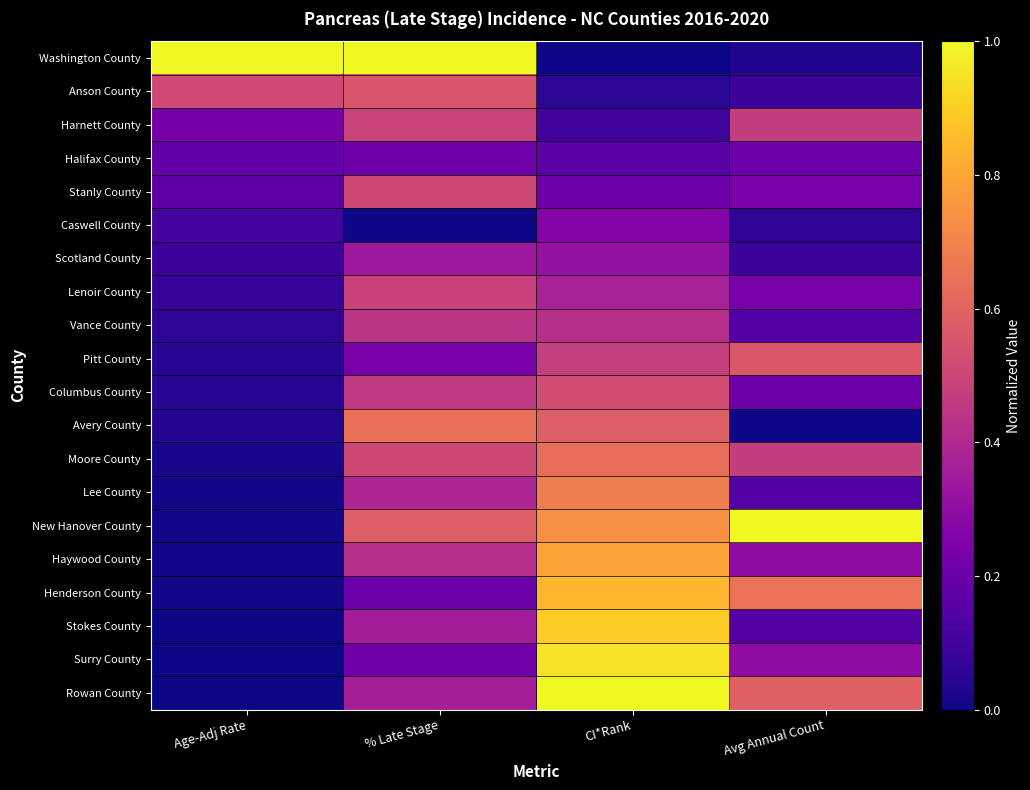

Which series changed the most between Age-Adj Rate and CI*Rank?

Washington County